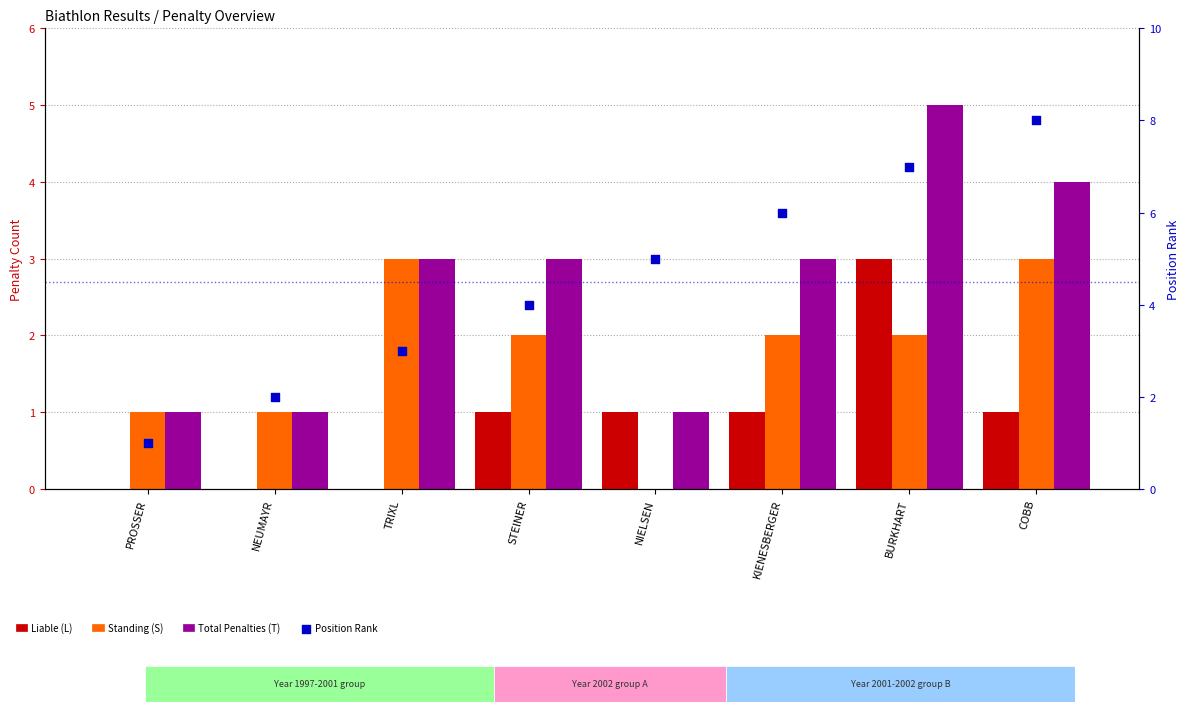

What are all the series names shown in the legend?

Liable (L), Standing (S), Total Penalties (T), Position Rank